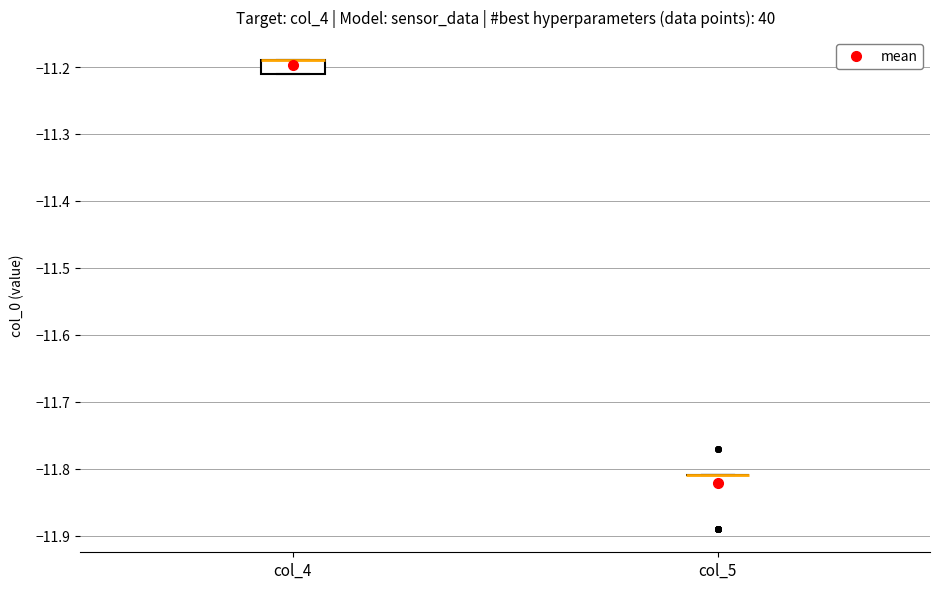

Reading left to right, transcribe this box plot: for each box, give where its median line is, the range the box spans, and where its two whiskers end, as read against the y-axis. The values are not printed on the chart, so give them approximately, as read against the axis.

col_4: median -11.19 (drawn on the box's upper edge), box -11.21 to -11.19, whiskers -11.21 to -11.19
col_5: box collapsed to a line at -11.81, whiskers -11.81 to -11.81